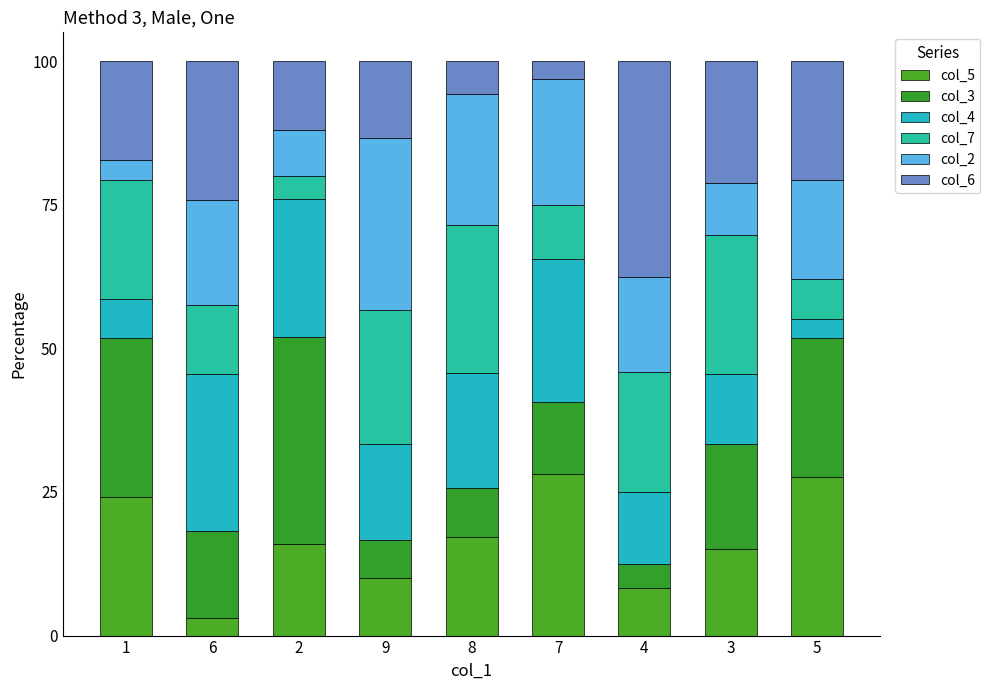

Are the bars horizontal?

No